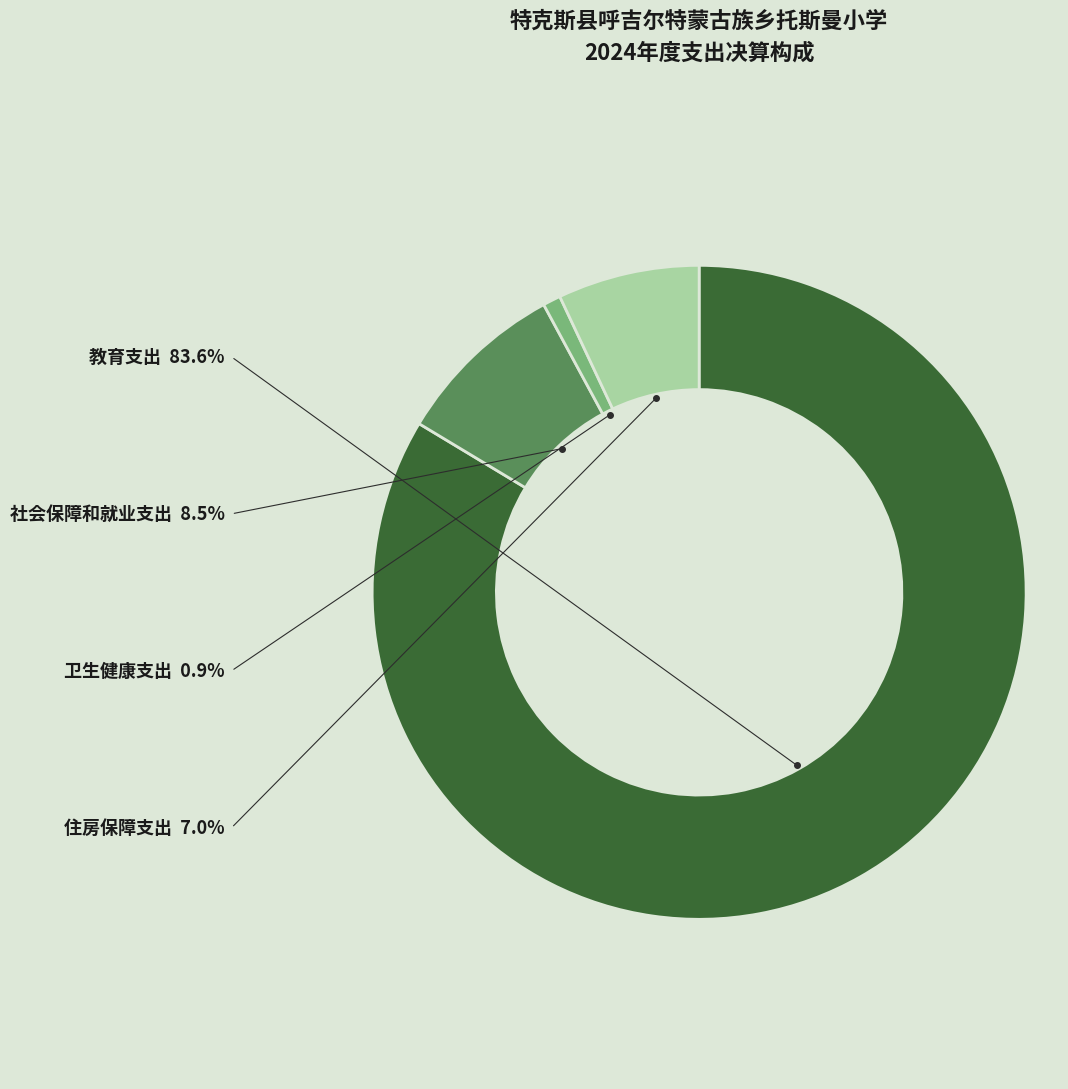

Does any single category account for the majority?

Yes